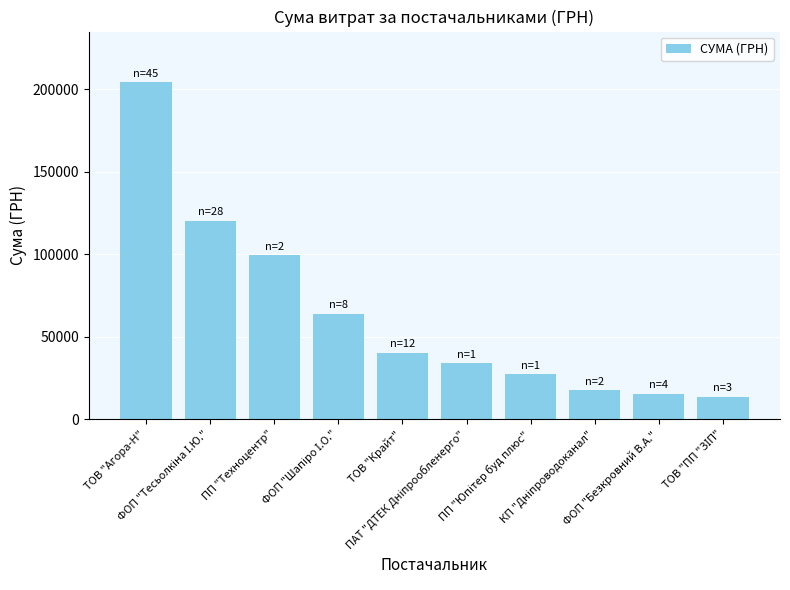

How many data points are less than 40234?

5